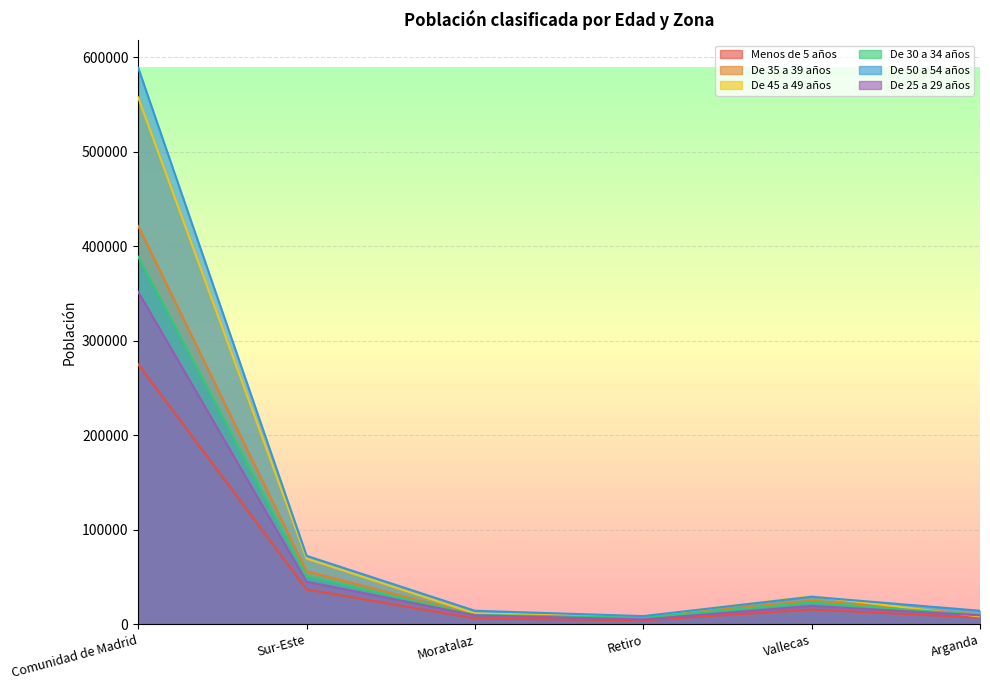

How many values in the Menos de 5 años series are below 15556?

3